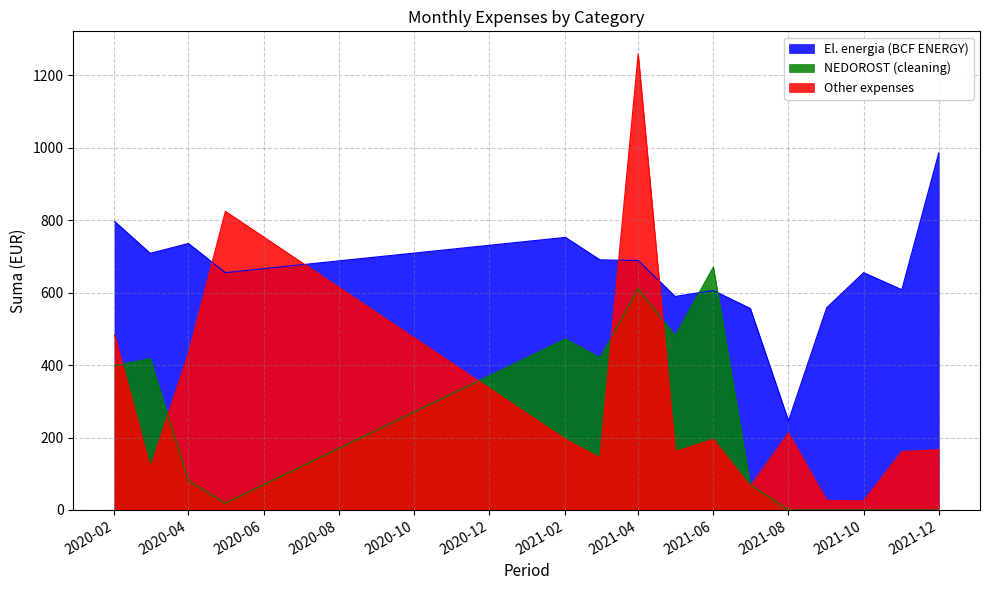

What is the difference between the maximum and minimum values in the El. energia (BCF ENERGY) series?

740.0